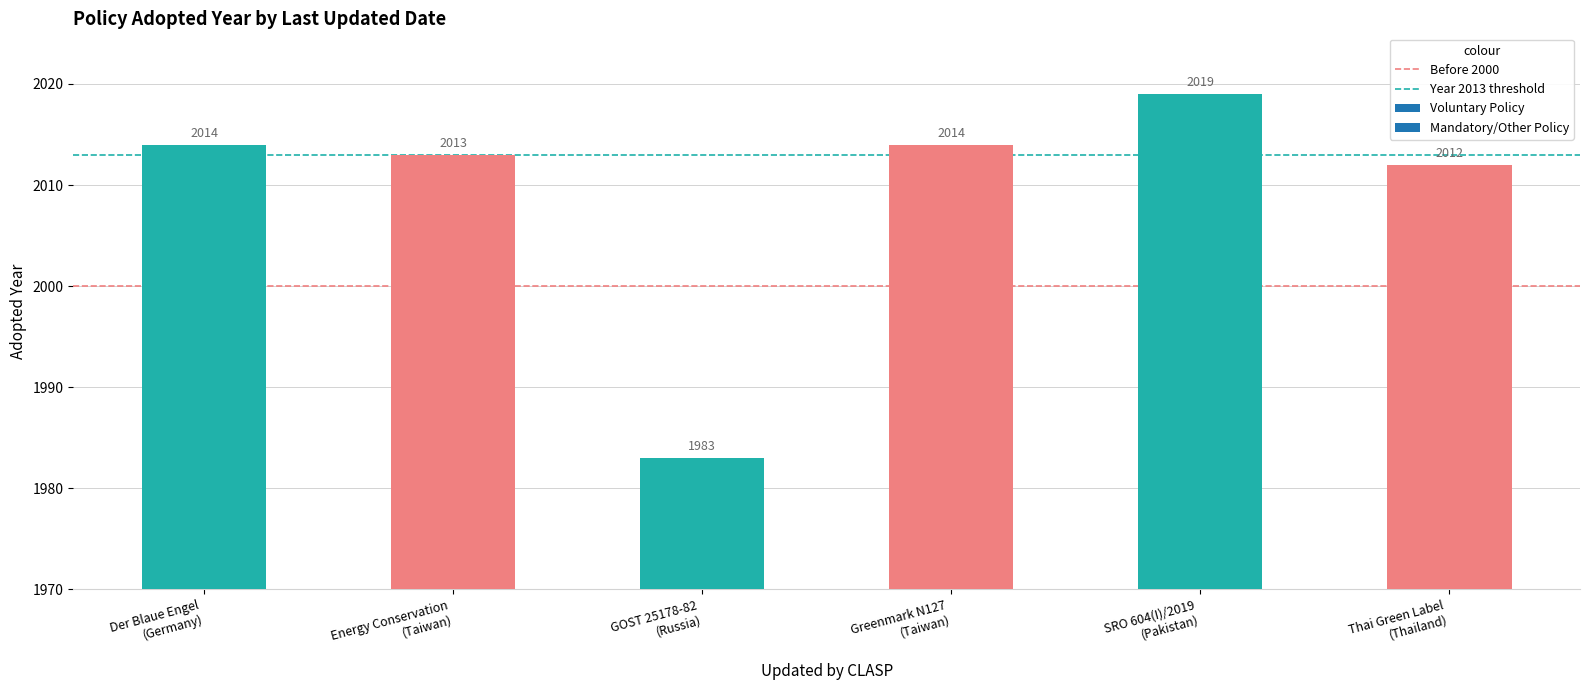

What is the value of the 2nd bar from the left?

2013